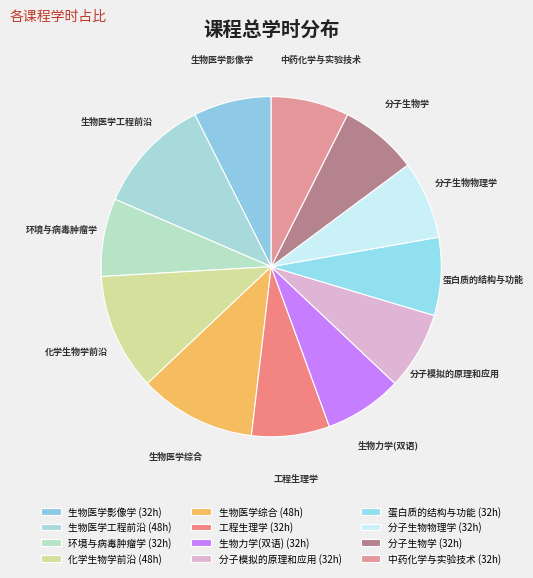

True or false: 工程生理学 accounts for 7% of the total.

True